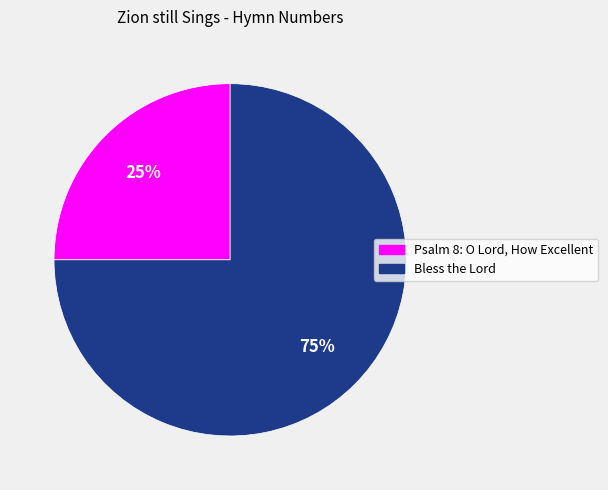

Which has a higher value, Bless the Lord or Psalm 8: O Lord, How Excellent?

Bless the Lord